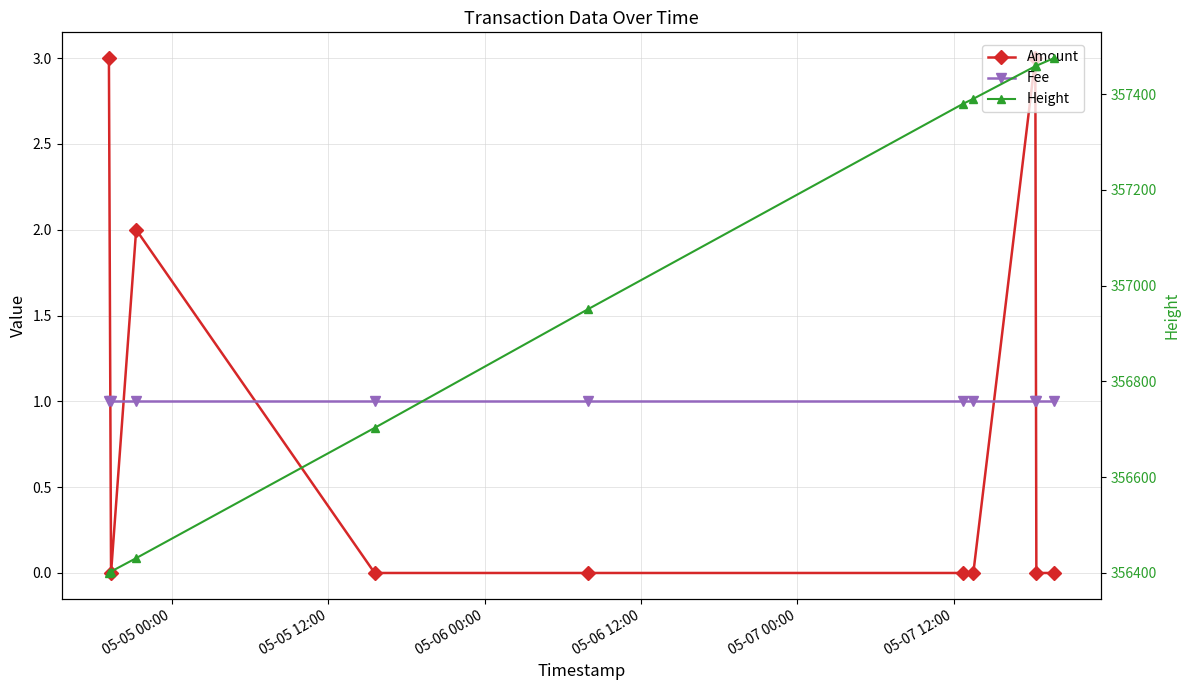

How many lines are shown in the chart?

3